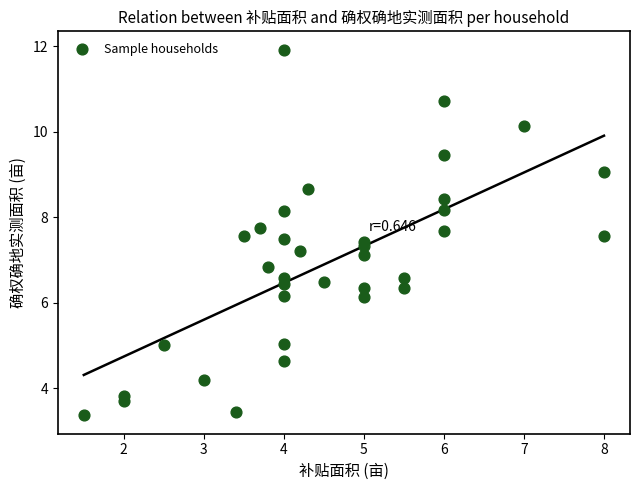

What is the range of X values (max minus min)?

6.5